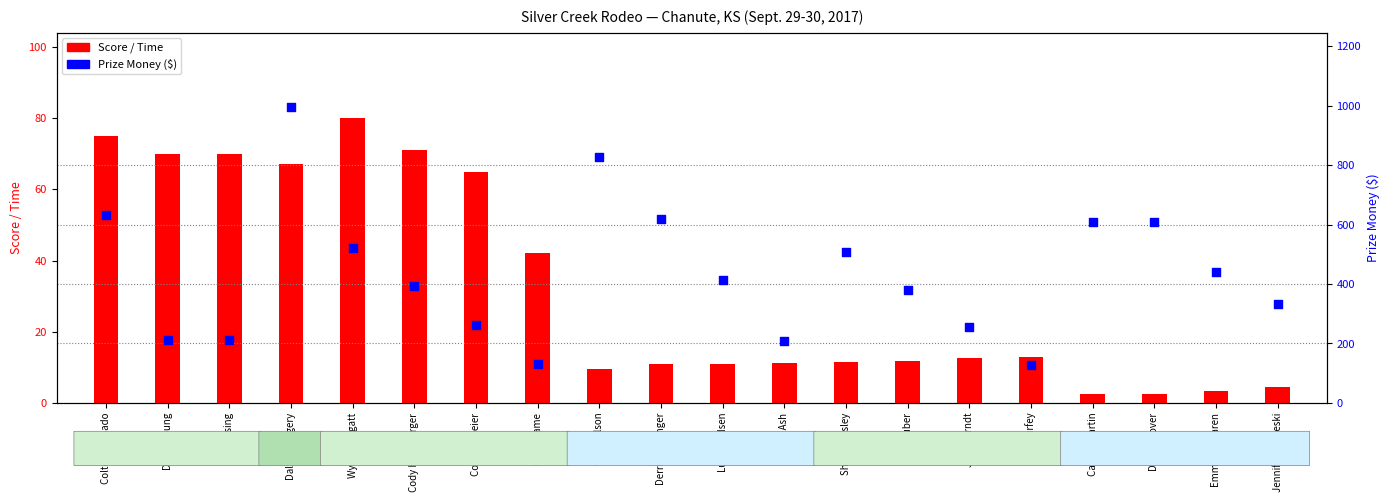

Which series has the largest total across all categories?

Prize Money ($)